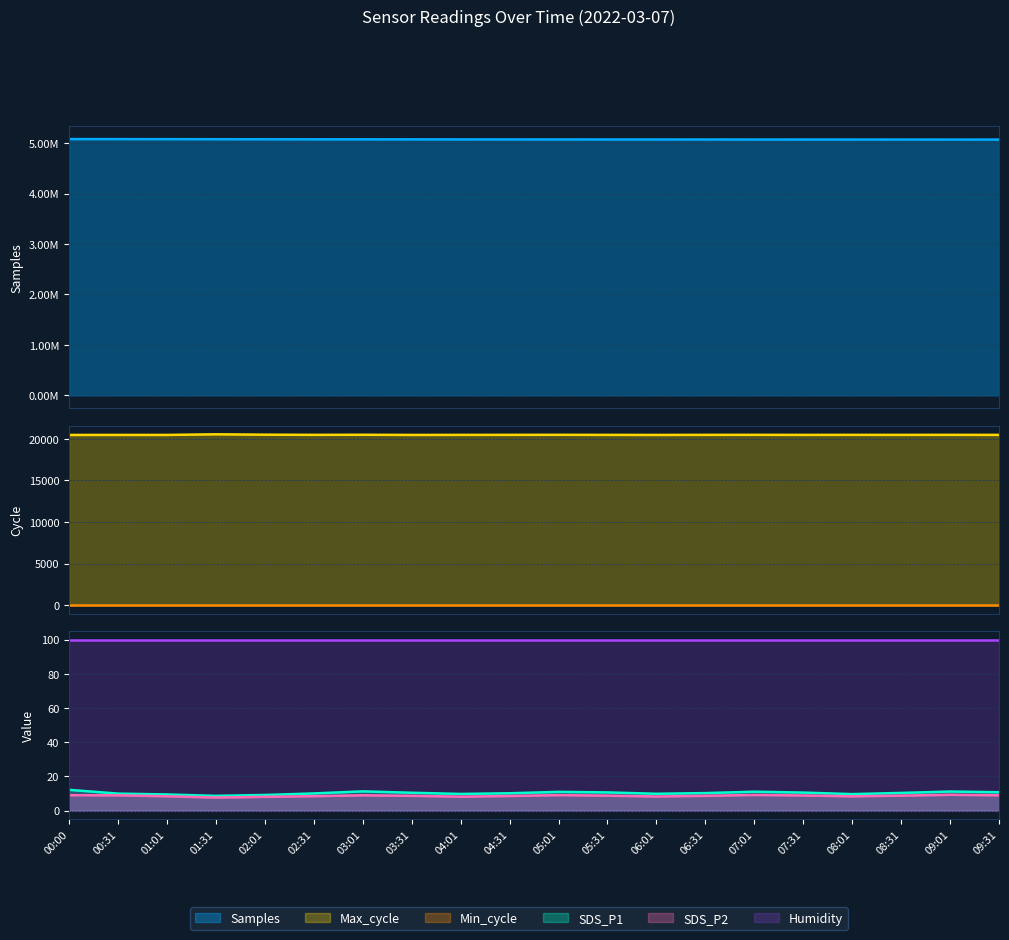

What is the value of the Samples point at the 18th from the left?

5070600.0